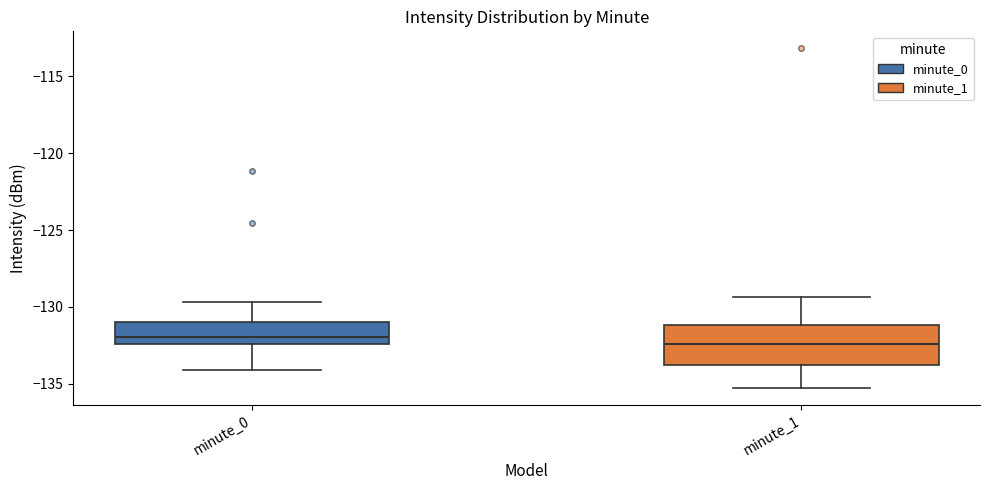

Where is the lower edge of the box for minute_1 on the y-axis? The values are not printed on the chart, so give them approximately, as read against the axis.

-134.0